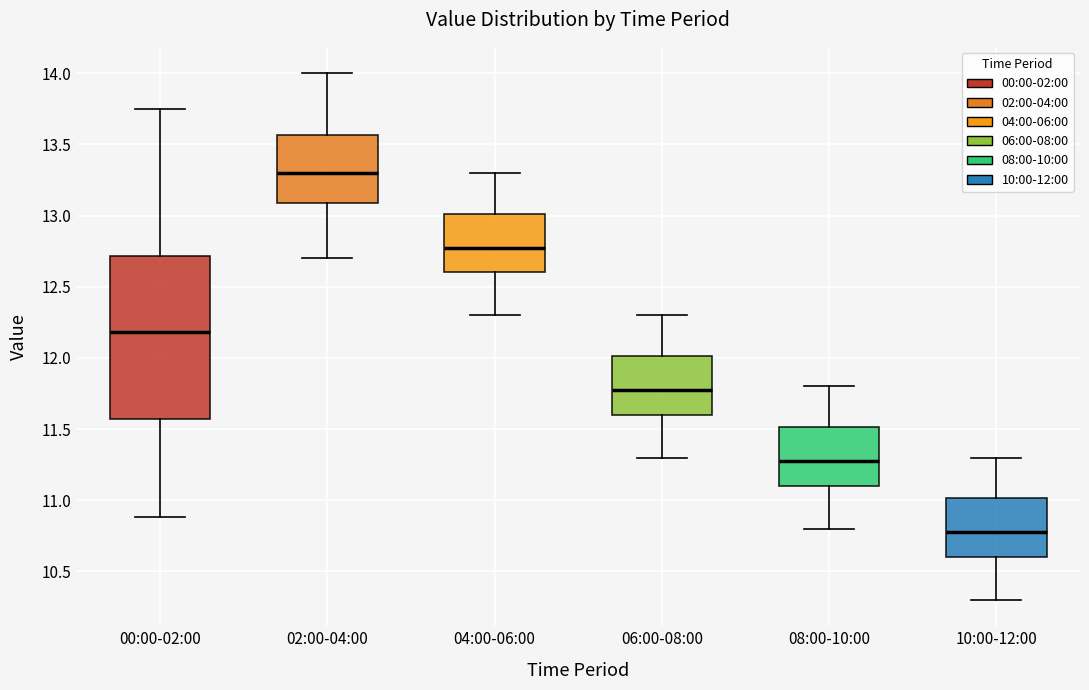

Which box has the lowest median line?

10:00-12:00